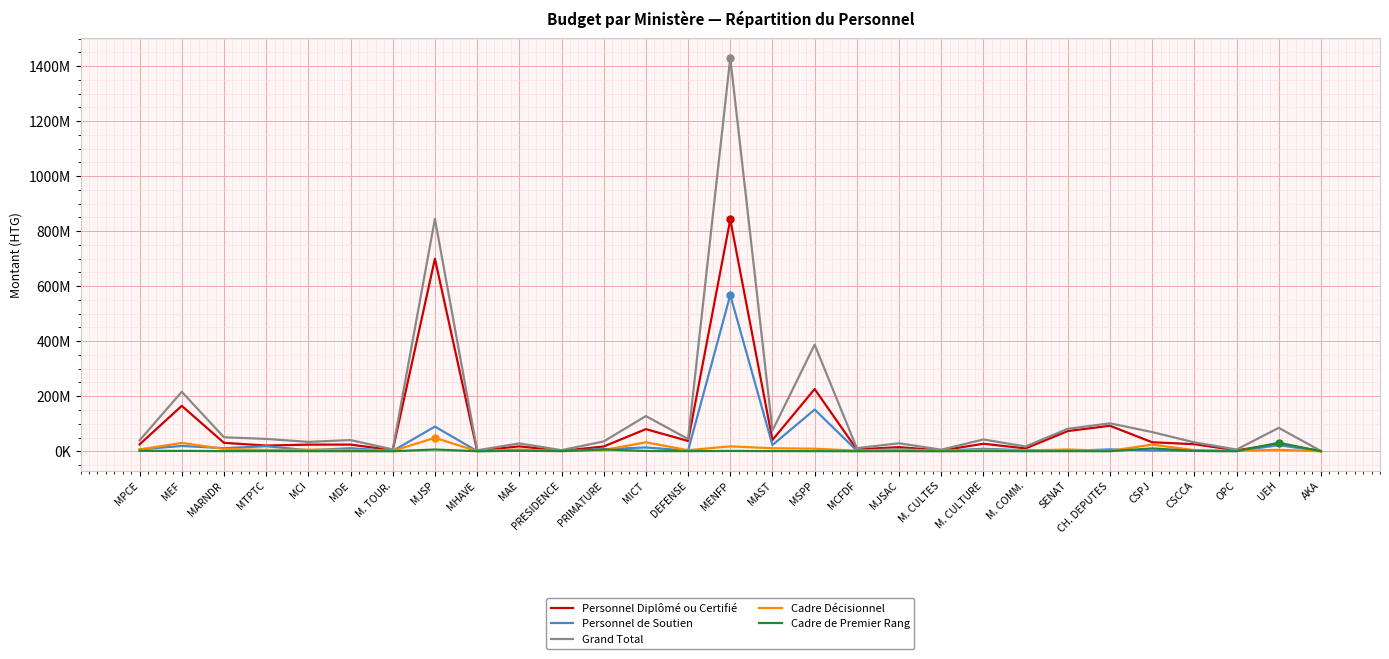

Reading left to right, extract all data points from this chart.

Personnel Diplômé ou Certifié: MPCE=24989250	MEF=165172500	MARNDR=30628450	MTPTC=20793550	MCI=24157400	MDE=24304600	M. TOUR.=3901500	MJSP=699889850	MHAVE=2067567	MAE=17810300	PRESIDENCE=1421250	PRIMATURE=17396700	MICT=80425150	DEFENSE=37475500	MENFP=842350950	MAST=41115650	MSPP=226144803	MCFDF=6678700	MJSAC=15067300	M. CULTES=2718300	M. CULTURE=27385750	M. COMM.=10415500	SENAT=73495300	CH. DEPUTES=92613950	CSPJ=32780600	CSCCA=25715183	OPC=3541100	UEH=26488075	AKA=499400
Personnel de Soutien: MPCE=6906883	MEF=19293200	MARNDR=11277850	MTPTC=18471250	MCI=3633400	MDE=11137300	M. TOUR.=1071450	MJSP=89658750	MHAVE=706150	MAE=2456250	PRESIDENCE=1443500	PRIMATURE=7430350	MICT=13849450	DEFENSE=2516250	MENFP=567863150	MAST=22706600	MSPP=151613578	MCFDF=2270950	MJSAC=7538150	M. CULTES=1539350	M. CULTURE=9062300	M. COMM.=3770800	SENAT=1227500	CH. DEPUTES=7027700	CSPJ=2519650	CSCCA=1223700	OPC=874850	UEH=22215626	AKA=282550
Grand Total: MPCE=39861483	MEF=216186000	MARNDR=50849750	MTPTC=44939550	MCI=34146950	MDE=40694150	M. TOUR.=6640300	MJSP=844687450	MHAVE=3615367	MAE=28567150	PRESIDENCE=4056550	PRIMATURE=35689049	MICT=128019400	DEFENSE=44450400	MENFP=1429343400	MAST=75404150	MSPP=387612881	MCFDF=11360400	MJSAC=29095200	M. CULTES=5748550	M. CULTURE=42932100	M. COMM.=17454200	SENAT=81757700	CH. DEPUTES=101562100	CSPJ=69767700	CSCCA=32388833	OPC=6325350	UEH=85114319	AKA=958850
Cadre Décisionnel: MPCE=6490200	MEF=30304400	MARNDR=8491400	MTPTC=4917000	MCI=6006000	MDE=4810800	M. TOUR.=1521000	MJSP=48744050	MHAVE=593400	MAE=6454200	PRESIDENCE=593400	PRIMATURE=4294200	MICT=32628000	DEFENSE=3967800	MENFP=17889000	MAST=10921200	MSPP=9387000	MCFDF=2264400	MJSAC=5935800	M. CULTES=1389000	M. CULTURE=5624400	M. COMM.=2962200	SENAT=6578400	CH. DEPUTES=1711800	CSPJ=24091000	CSCCA=4132800	OPC=1543800	UEH=5250500	AKA=75000
Cadre de Premier Rang: MPCE=1475150	MEF=1415900	MARNDR=452050	MTPTC=757750	MCI=350150	MDE=441450	M. TOUR.=146350	MJSP=6394800	MHAVE=248250	MAE=1846400	PRESIDENCE=598400	PRIMATURE=6567799	MICT=1116800	DEFENSE=490850	MENFP=1240300	MAST=660700	MSPP=467500	MCFDF=146350	MJSAC=553950	M. CULTES=101900	M. CULTURE=859650	M. COMM.=305700	SENAT=456500	CH. DEPUTES=208650	CSPJ=10376450	CSCCA=1317150	OPC=365600	UEH=31160119	AKA=101900